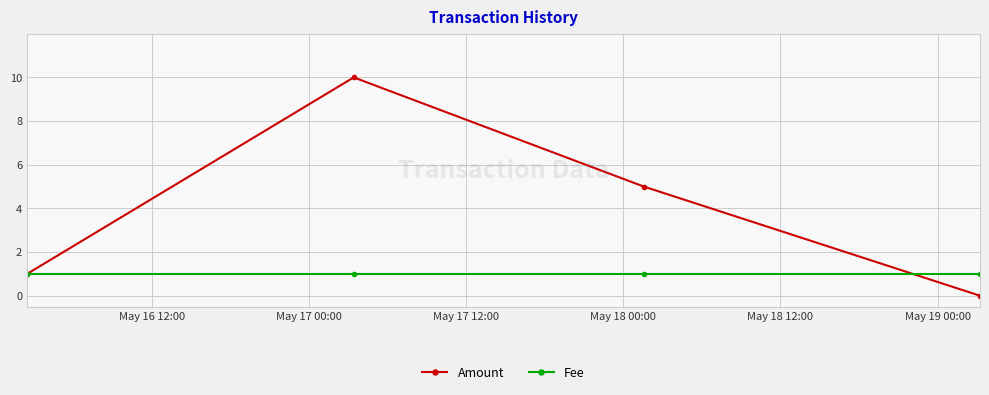

What is the value of the Amount point at the 3rd from the left?

5